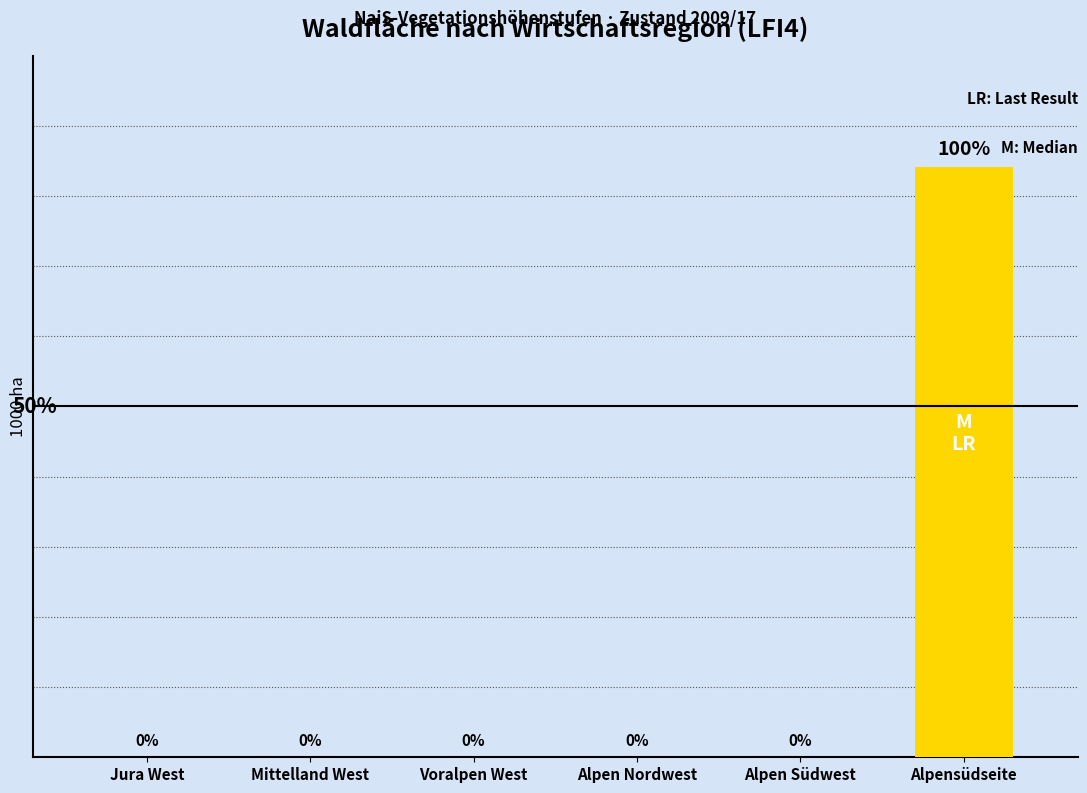

Which has a higher value, Alpen Nordwest or Alpensüdseite?

Alpensüdseite